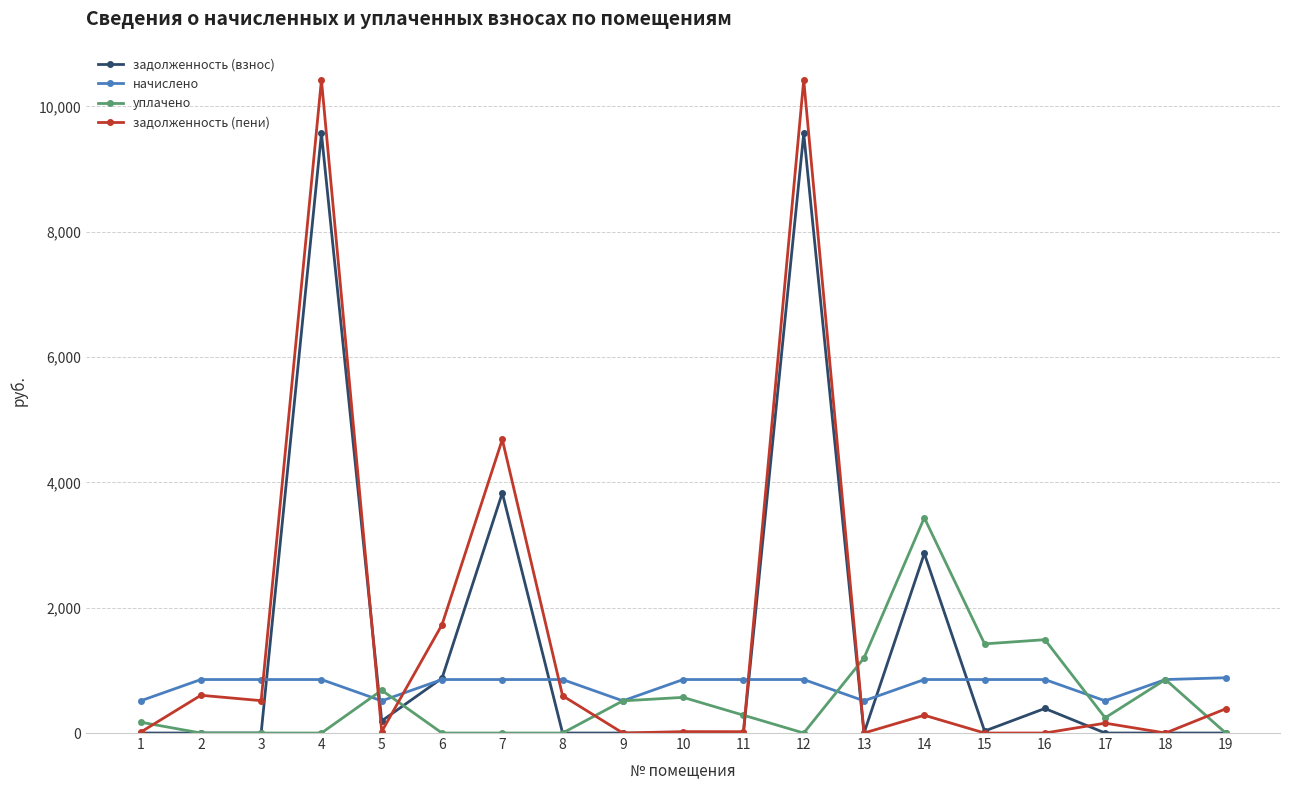

How many data points in уплачено are above 243?

10